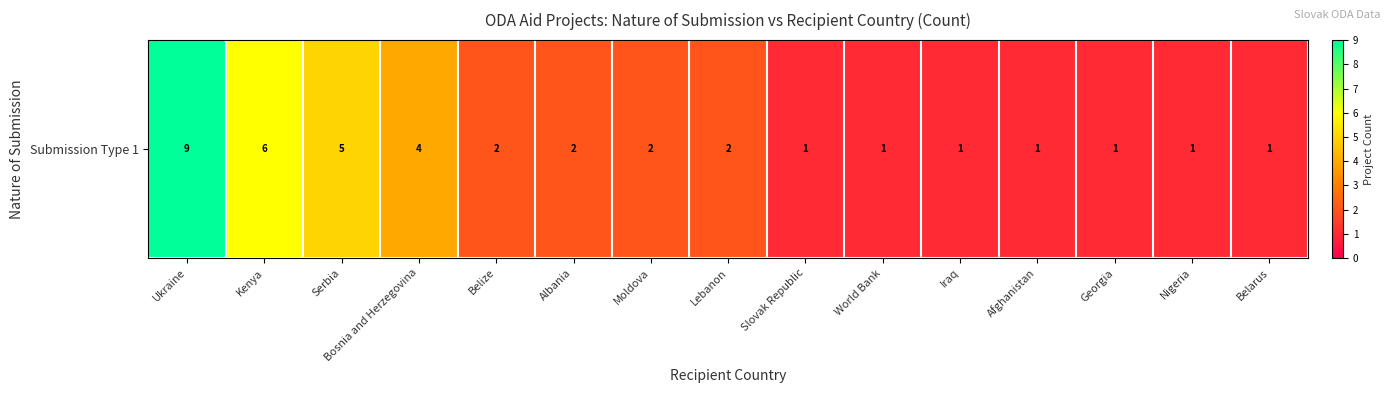

What is the minimum value shown in the chart?

1